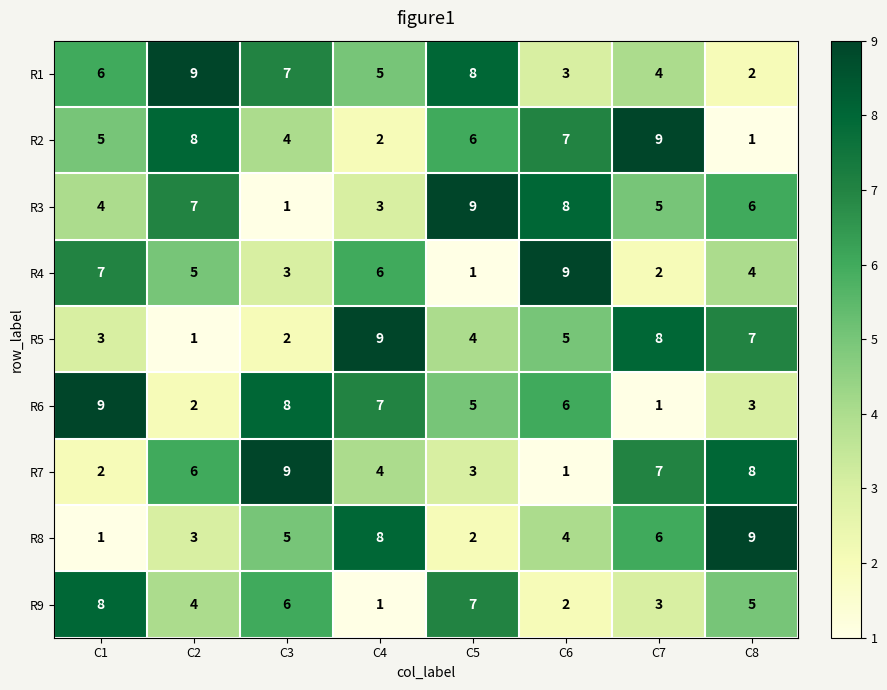

Rank the series at C6 from lowest to highest value.

R7, R9, R1, R8, R5, R6, R2, R3, R4